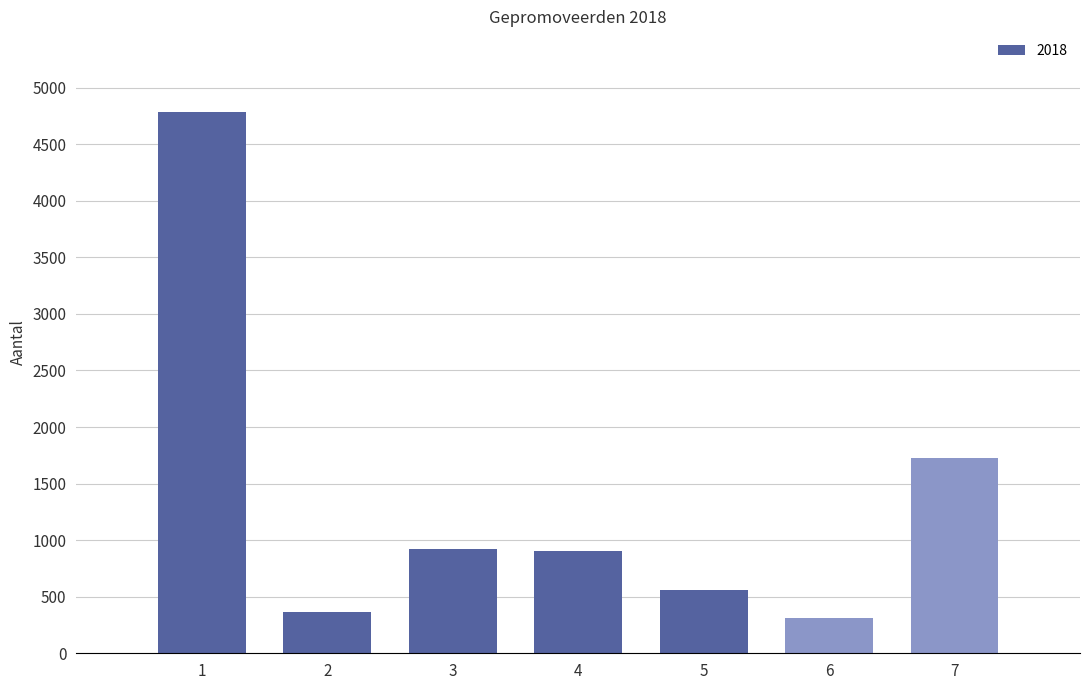

What is the average value?

1366